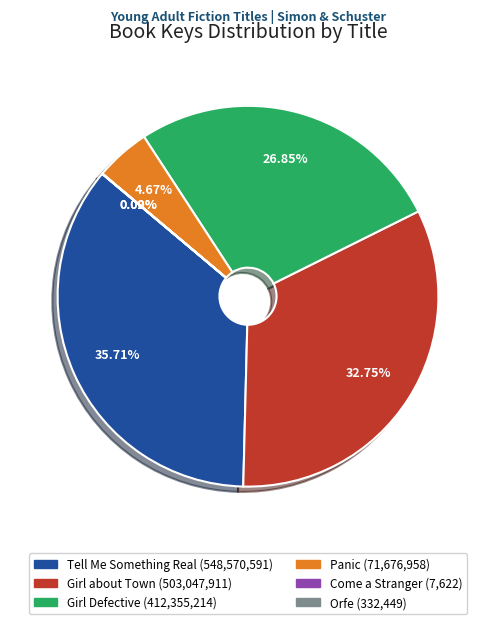

What is the ratio of the value at Tell Me Something Real to the value at Girl about Town?

1.1